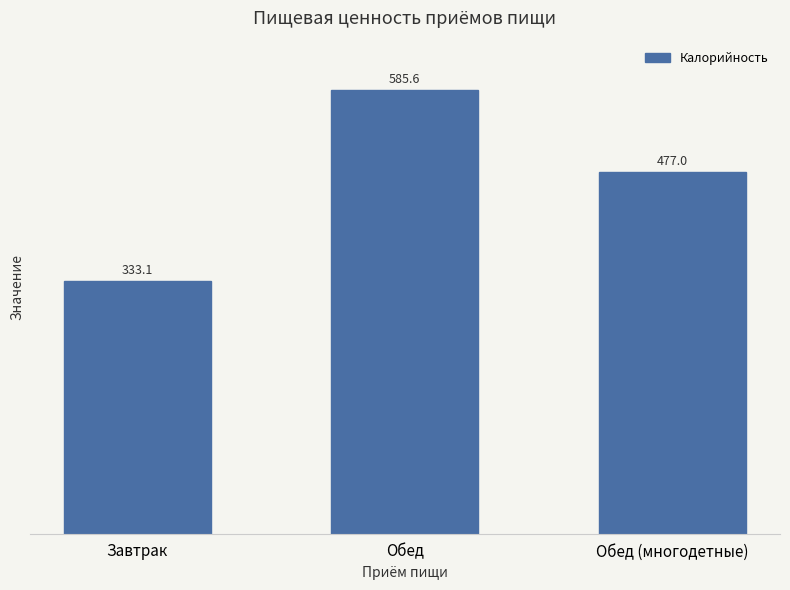

Are the bars horizontal?

No